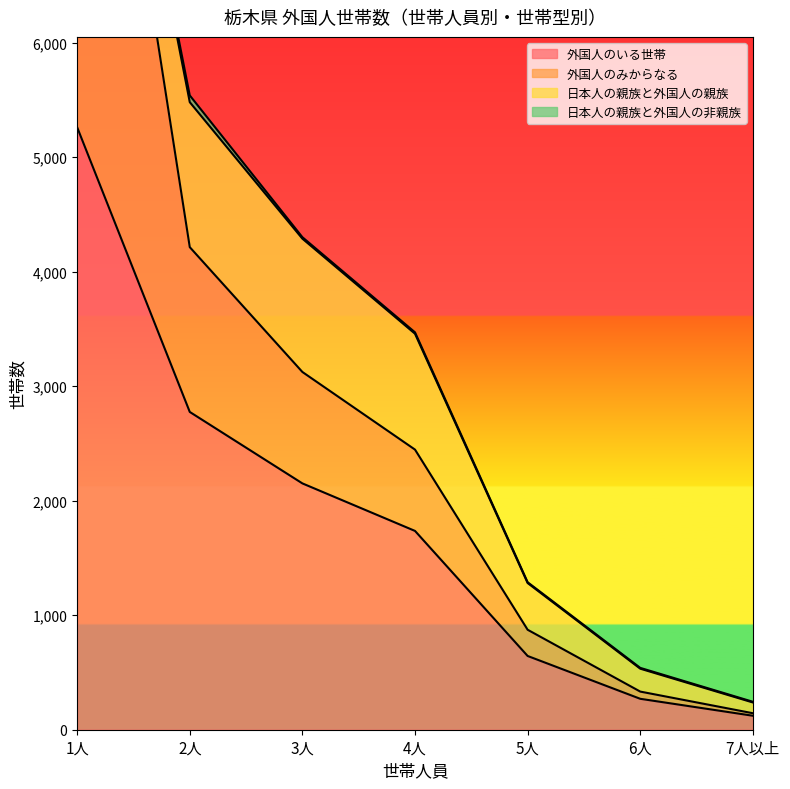

Is it true that 外国人のいる世帯 equals 644 at 5人?

True